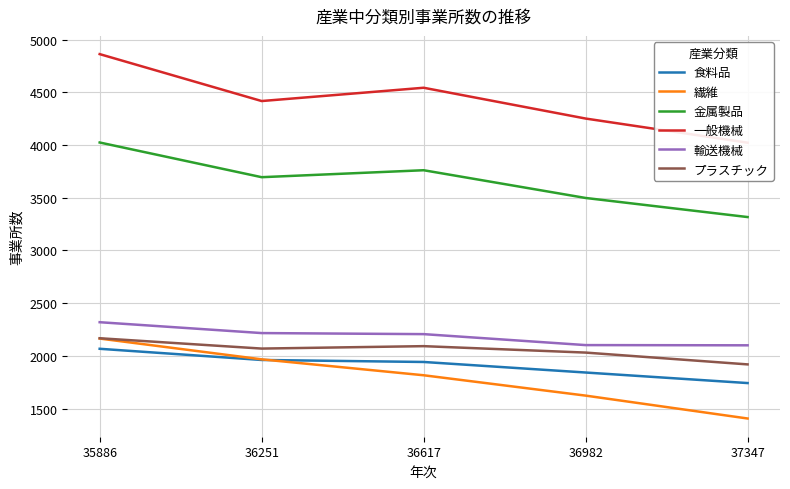

List the series in order of their peak value, highest first.

一般機械, 金属製品, 輸送機械, プラスチック, 繊維, 食料品